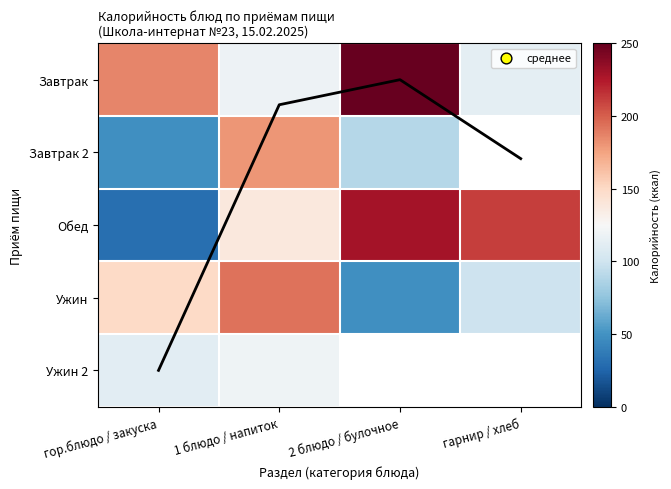

At which label does Обед first exceed 211?

2 блюдо / булочное